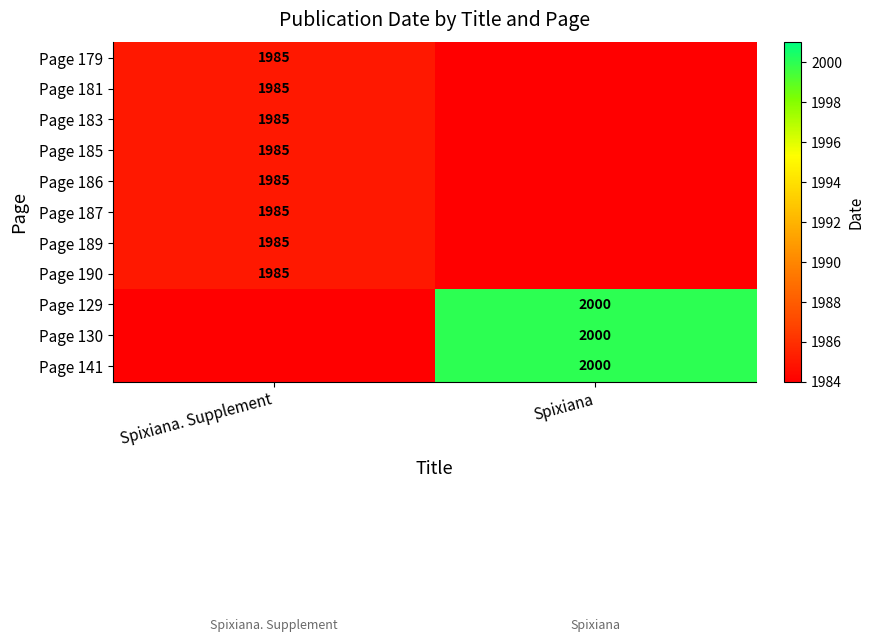

The Page 130 series shows 3526 at Spixiana. True or false?

False